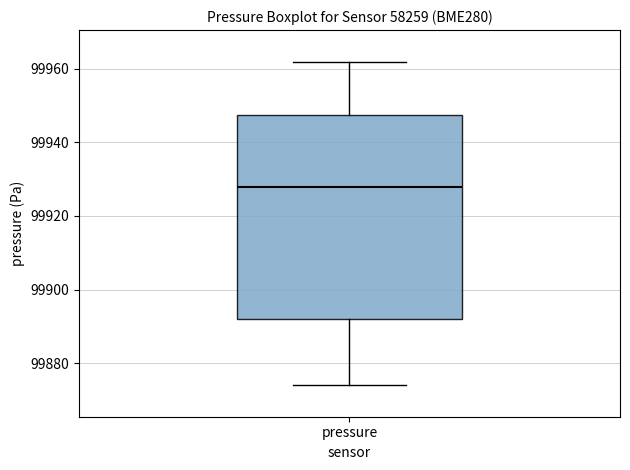

Where is the lower edge of the box for pressure on the y-axis? The values are not printed on the chart, so give them approximately, as read against the axis.

99892